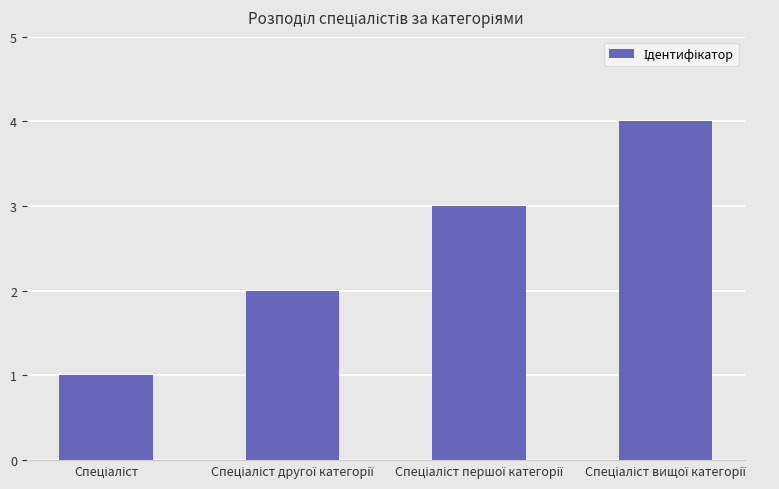

What is the greatest value displayed?

4